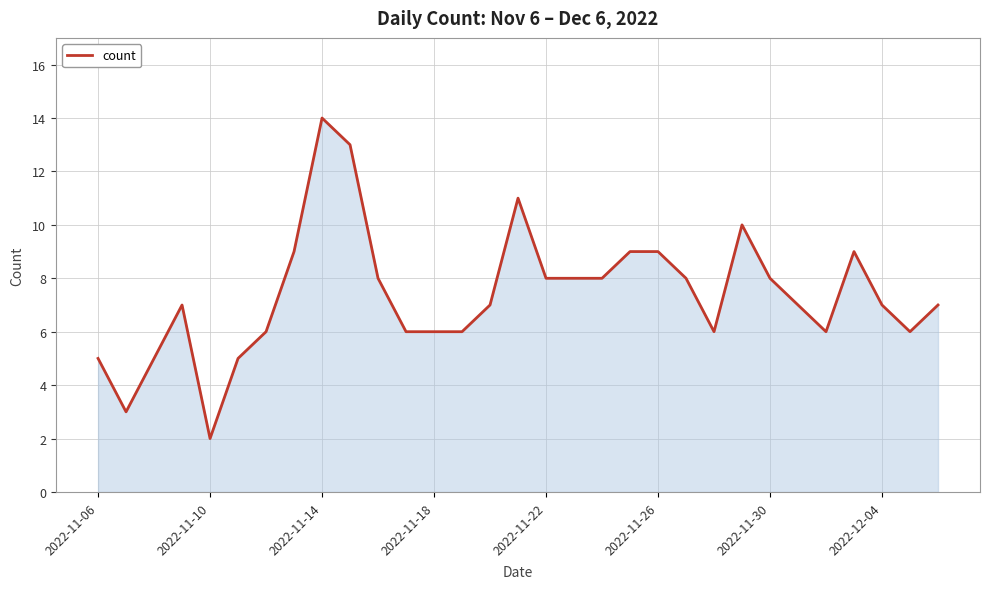

What is the sum of all values?

229